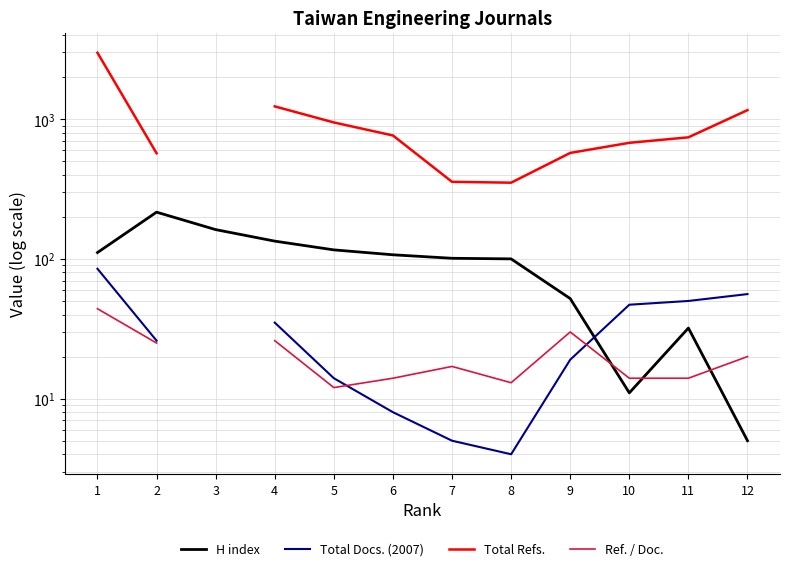

What is the spread (max minus min) of values at 12?

1155.0